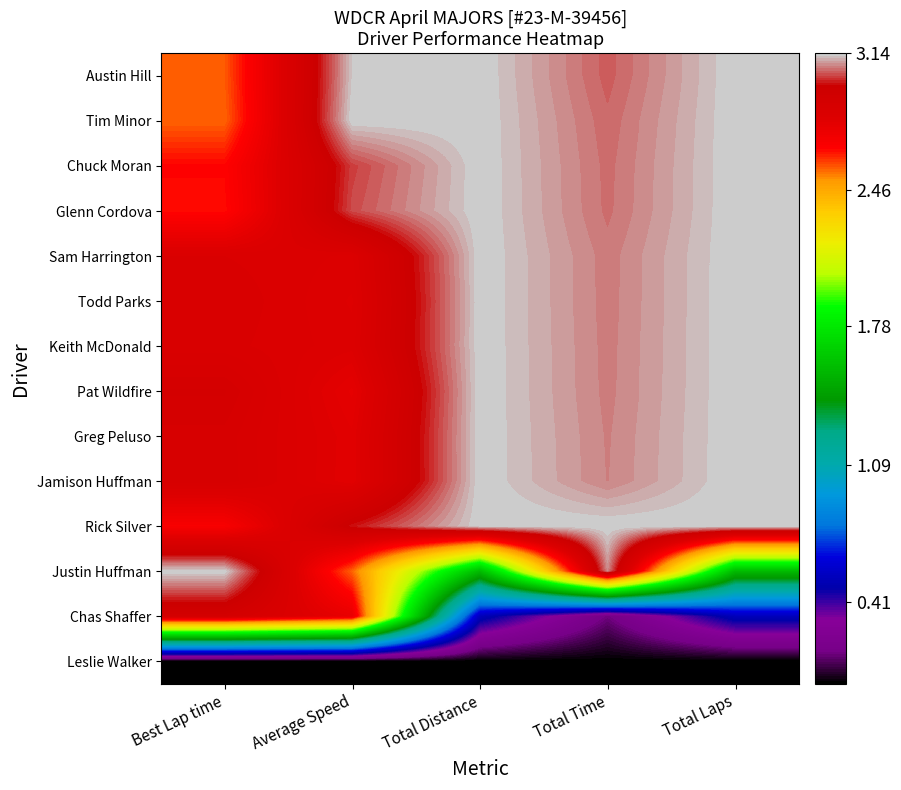

Reading right to left, transcribe all the data shown in this chart.

Austin Hill: Total Laps=3.1	Total Time=3.0	Total Distance=3.1	Average Speed=3.1	Best Lap time=2.6
Tim Minor: Total Laps=3.1	Total Time=3.1	Total Distance=3.1	Average Speed=3.1	Best Lap time=2.6
Chuck Moran: Total Laps=3.1	Total Time=3.1	Total Distance=3.1	Average Speed=3.0	Best Lap time=2.7
Glenn Cordova: Total Laps=3.1	Total Time=3.1	Total Distance=3.1	Average Speed=3.0	Best Lap time=2.7
Sam Harrington: Total Laps=3.1	Total Time=3.1	Total Distance=3.1	Average Speed=2.8	Best Lap time=2.8
Todd Parks: Total Laps=3.1	Total Time=3.1	Total Distance=3.1	Average Speed=2.8	Best Lap time=2.9
Keith McDonald: Total Laps=3.1	Total Time=3.1	Total Distance=3.1	Average Speed=2.8	Best Lap time=2.9
Pat Wildfire: Total Laps=3.1	Total Time=3.1	Total Distance=3.1	Average Speed=2.8	Best Lap time=2.9
Greg Peluso: Total Laps=3.1	Total Time=3.1	Total Distance=3.1	Average Speed=2.8	Best Lap time=2.9
Jamison Huffman: Total Laps=3.1	Total Time=3.1	Total Distance=3.1	Average Speed=2.8	Best Lap time=2.9
Rick Silver: Total Laps=3.1	Total Time=3.1	Total Distance=3.1	Average Speed=3.0	Best Lap time=2.7
Justin Huffman: Total Laps=1.6	Total Time=3.1	Total Distance=1.6	Average Speed=2.6	Best Lap time=3.1
Chas Shaffer: Total Laps=0.5	Total Time=0.2	Total Distance=0.5	Average Speed=2.8	Best Lap time=2.9
Leslie Walker: Total Laps=0.0	Total Time=0.0	Total Distance=0.0	Average Speed=0.0	Best Lap time=0.0